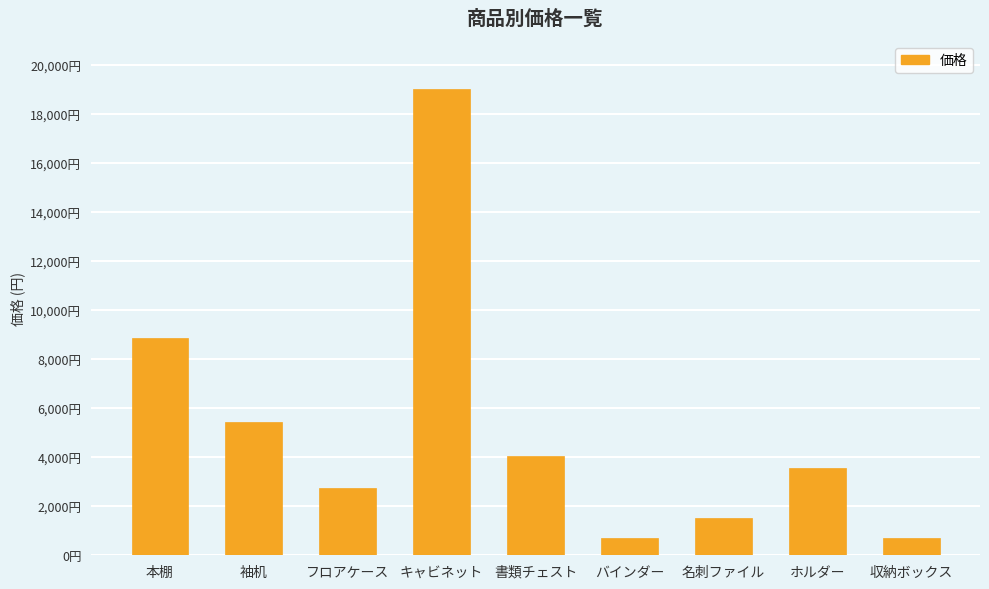

What is the change in value from キャビネット to 書類チェスト?

-14995